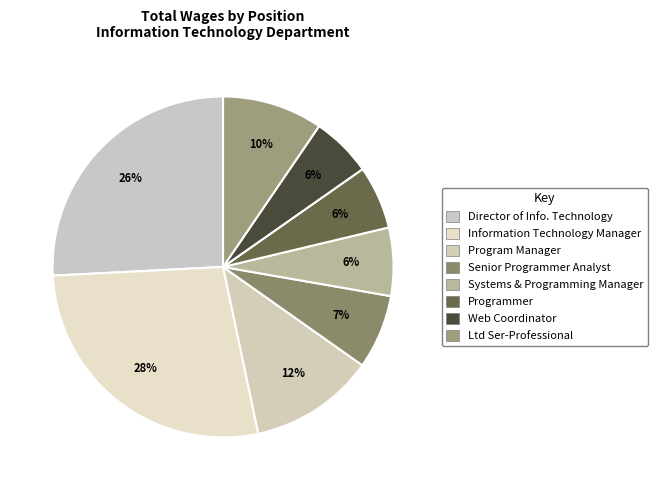

To the nearest percent, what is the average slice percentage?

12%